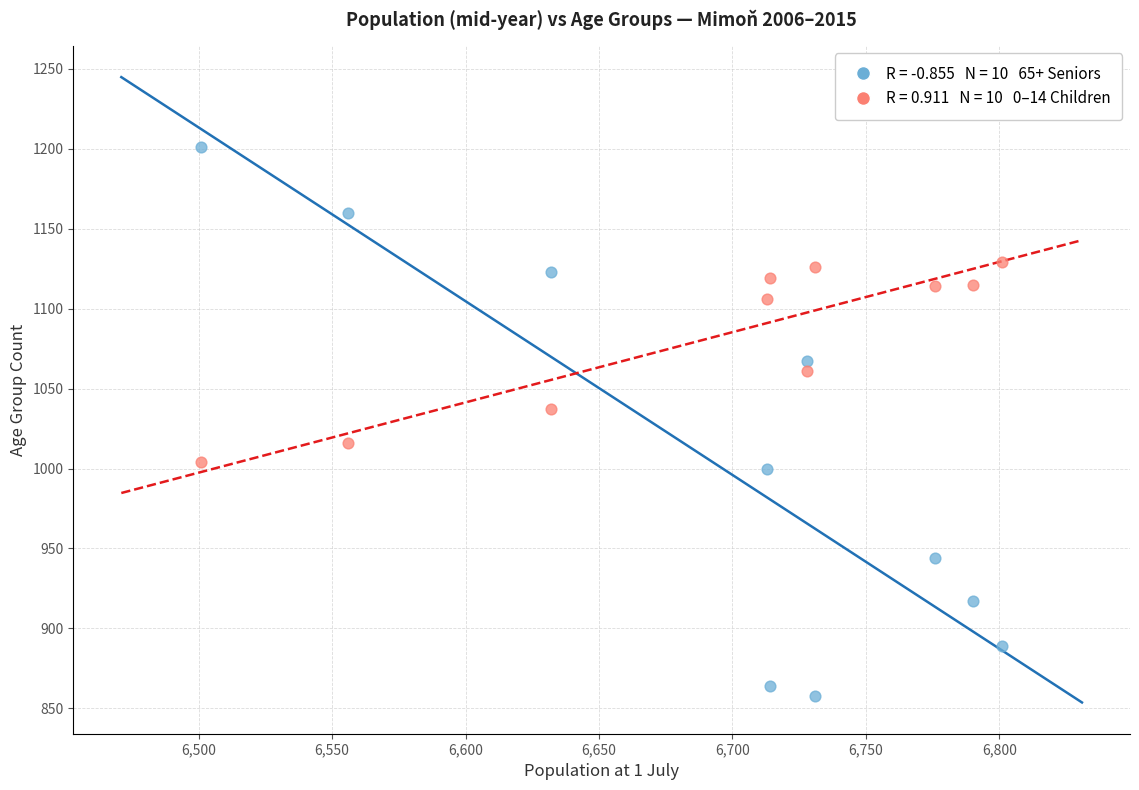

Across all series, what Y value is closest to 1029?

1037